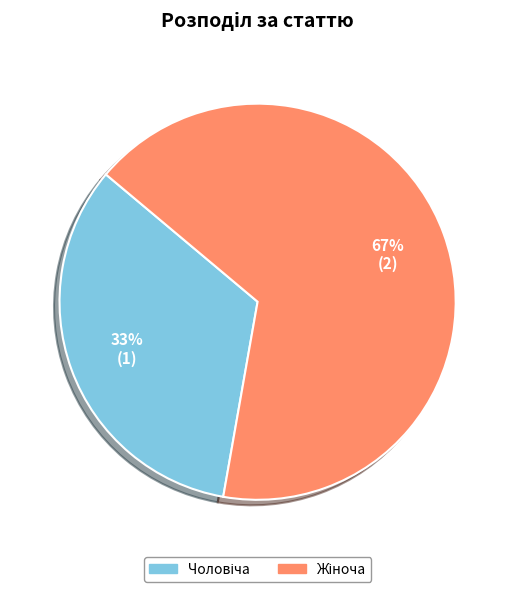

To the nearest percent, what is the average slice percentage?

50%